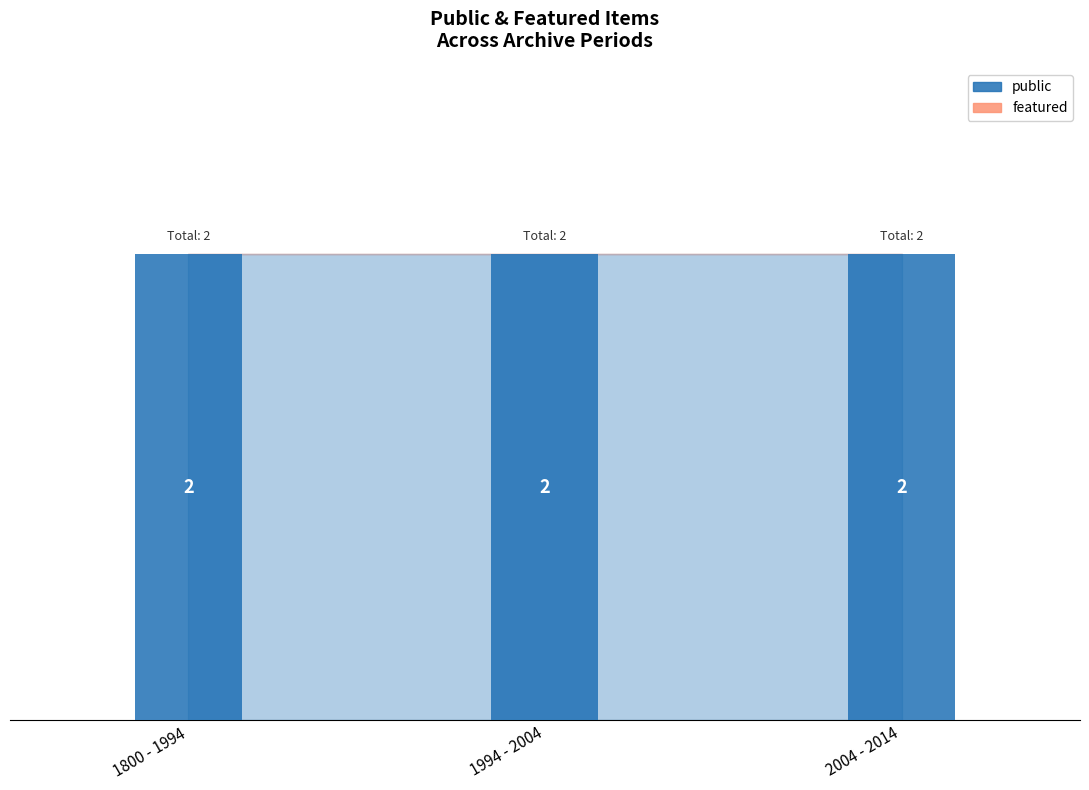

How many distinct data groups are displayed?

2